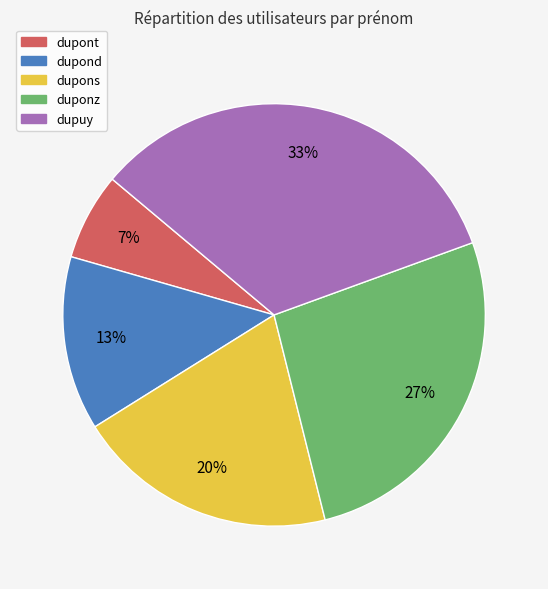

Does duponz account for over 50% of the chart?

No